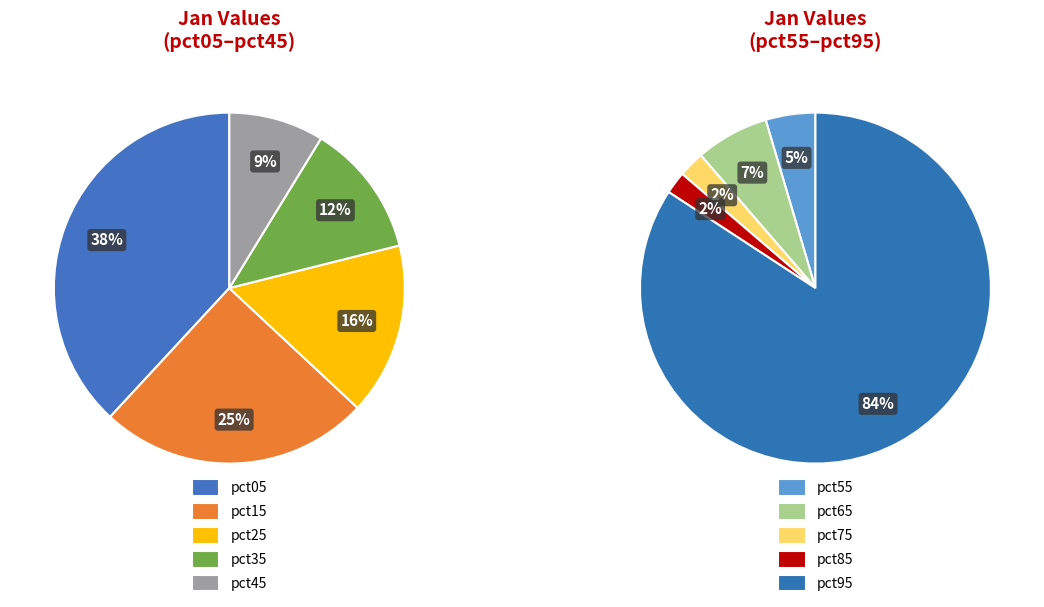

The pct75 slice represents 7% of the pie. True or false?

False